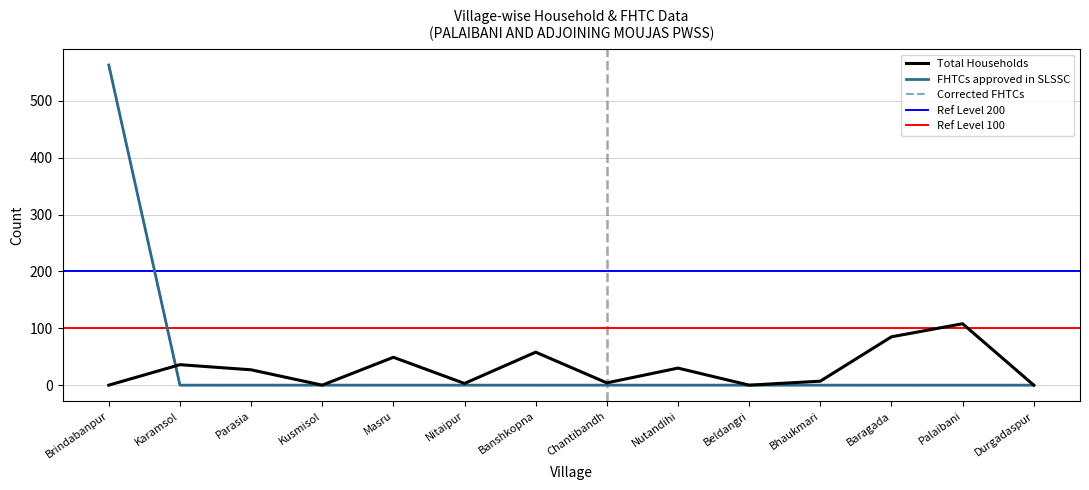

What is the sum of all Corrected FHTCs values?

563